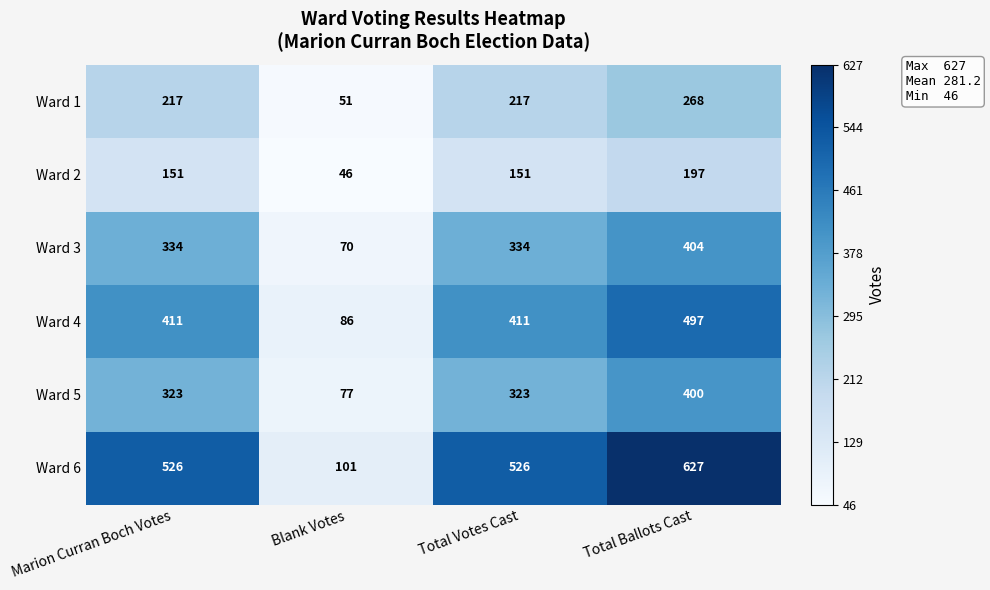

What is the difference between the highest and lowest values at Total Ballots Cast?

430